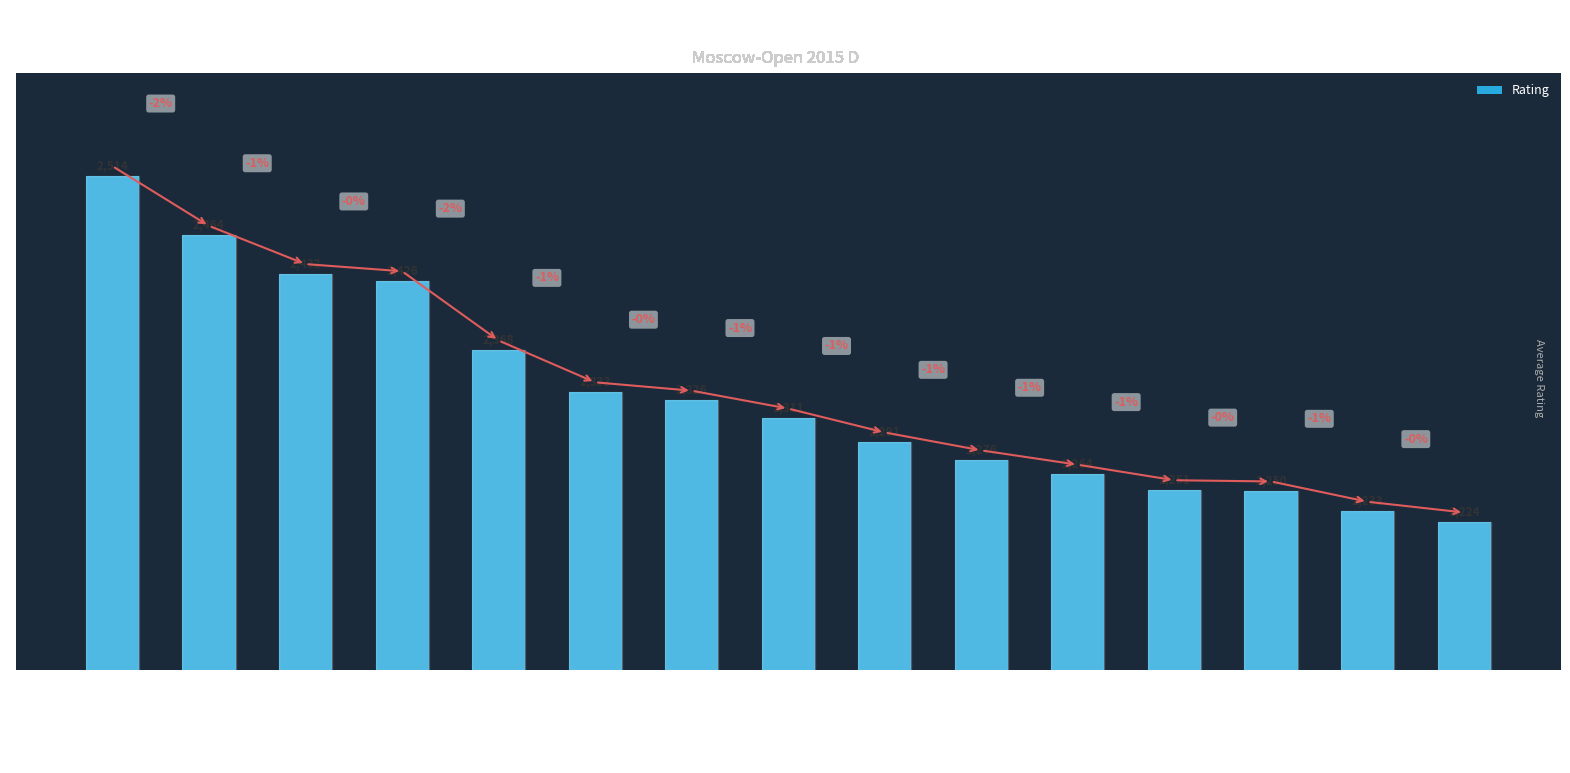

How many categories are shown in the chart?

15